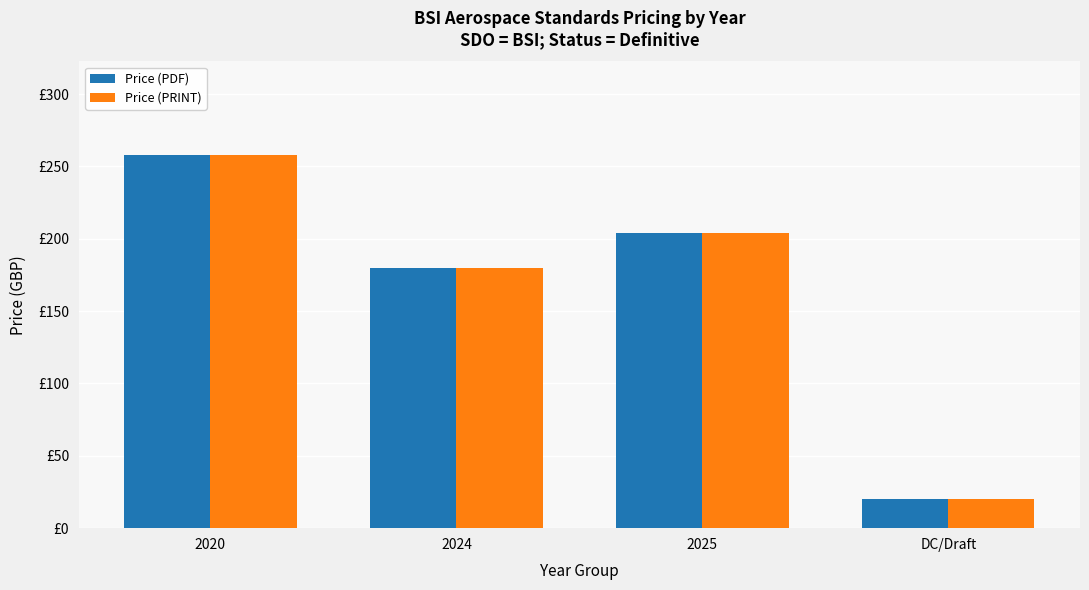

List the labels in order of Price (PRINT) value, largest first.

2020, 2025, 2024, DC/Draft